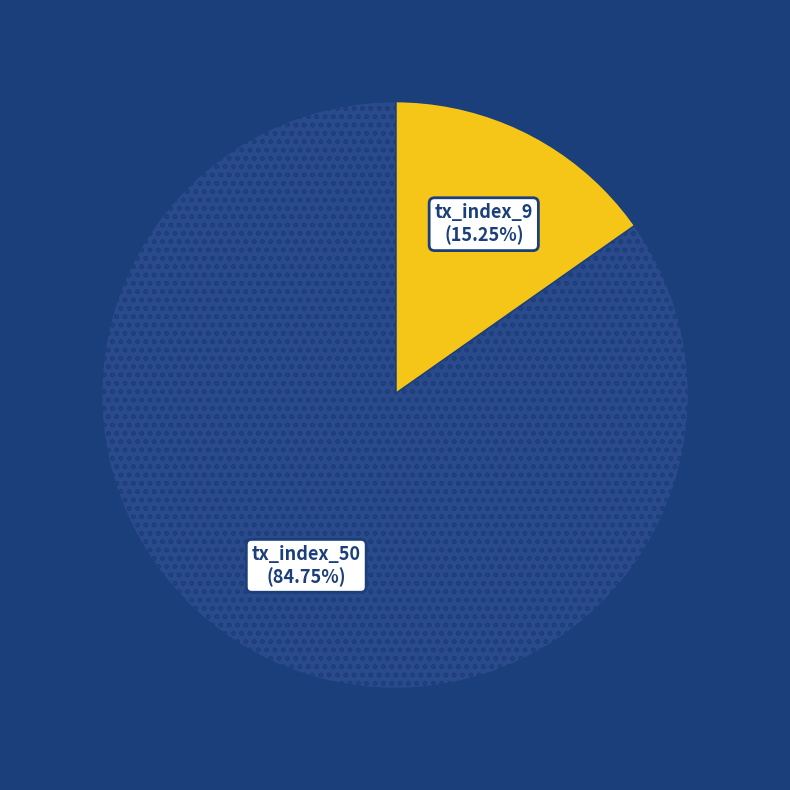

Count the number of slices in the pie.

2